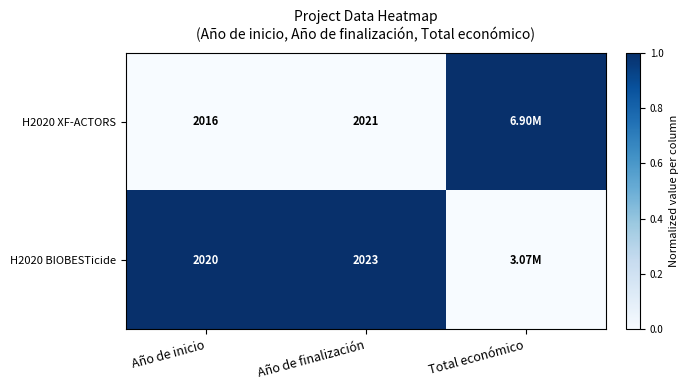

What is the total value across all series at Año de inicio?

4036